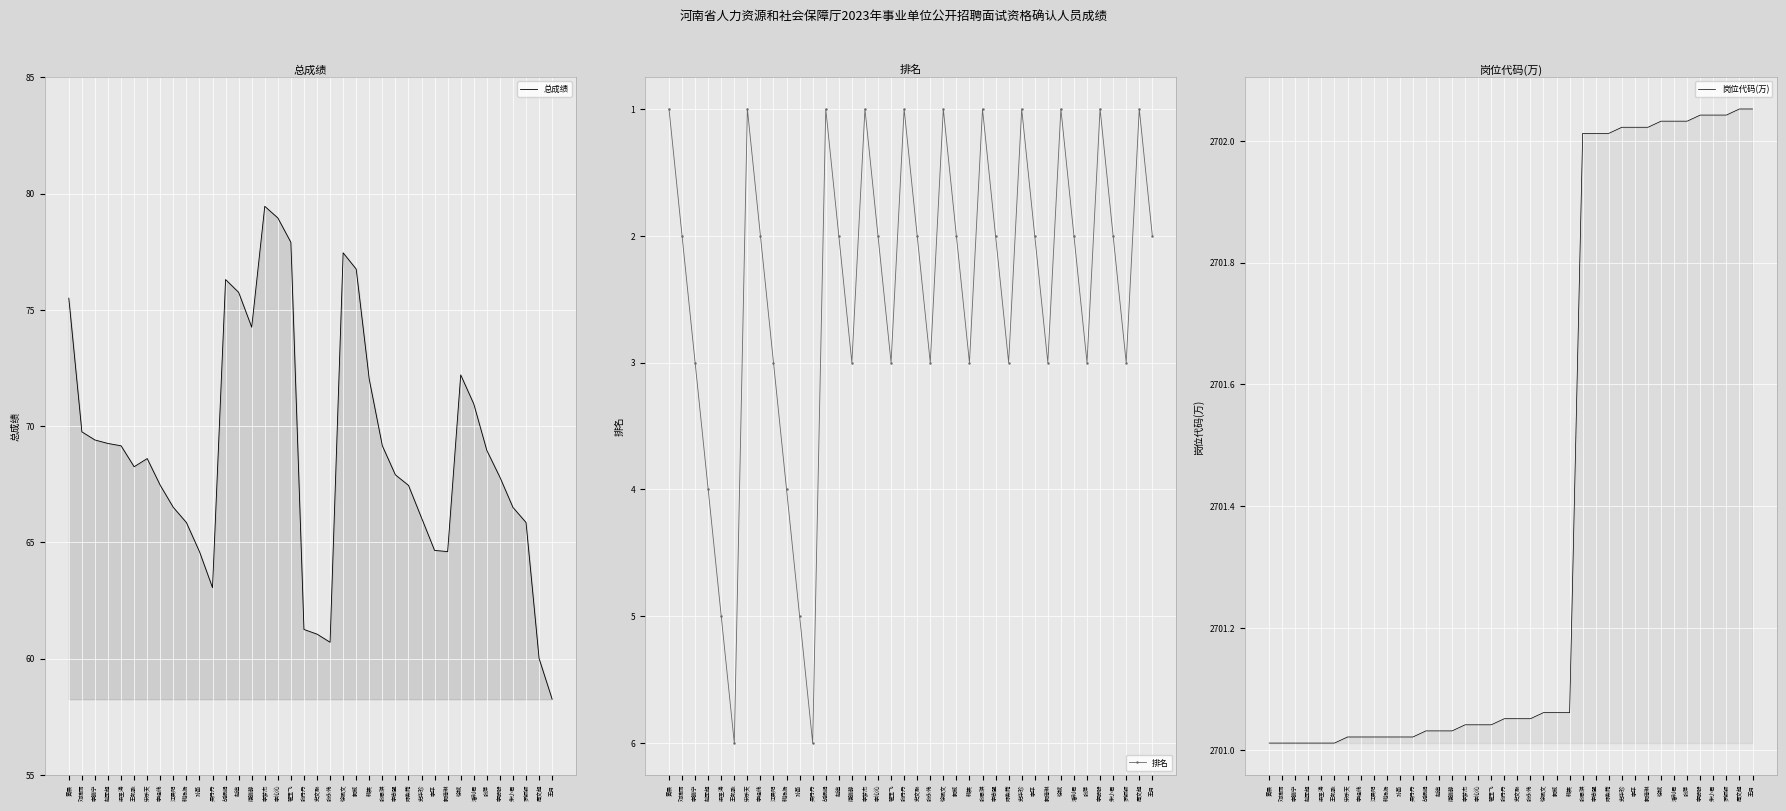

True or false: 总成绩 and 岗位代码(万) intersect in this chart.

False